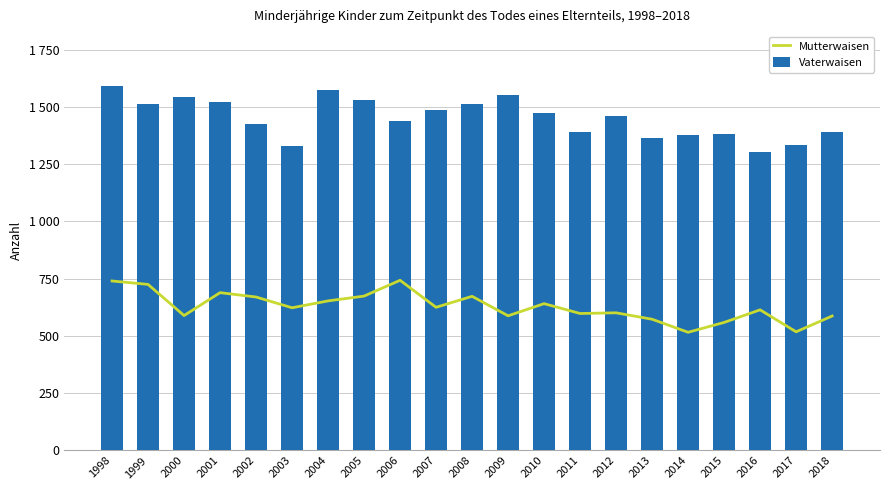

List the labels in order of Mutterwaisen value, smallest first.

2014, 2017, 2015, 2013, 2018, 2009, 2000, 2011, 2012, 2016, 2003, 2007, 2010, 2004, 2002, 2008, 2005, 2001, 1999, 1998, 2006